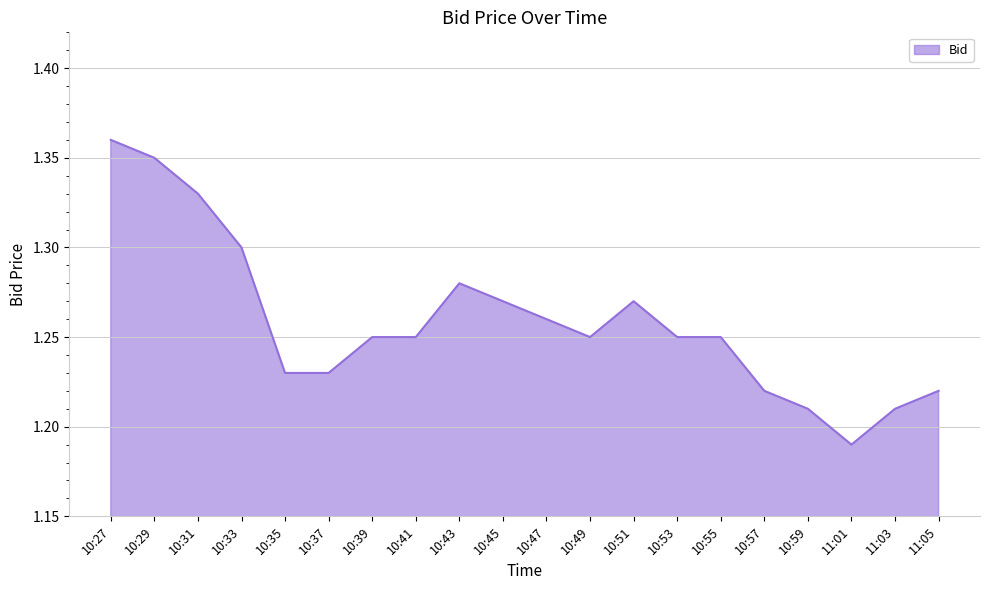

How many lines are shown in the chart?

1